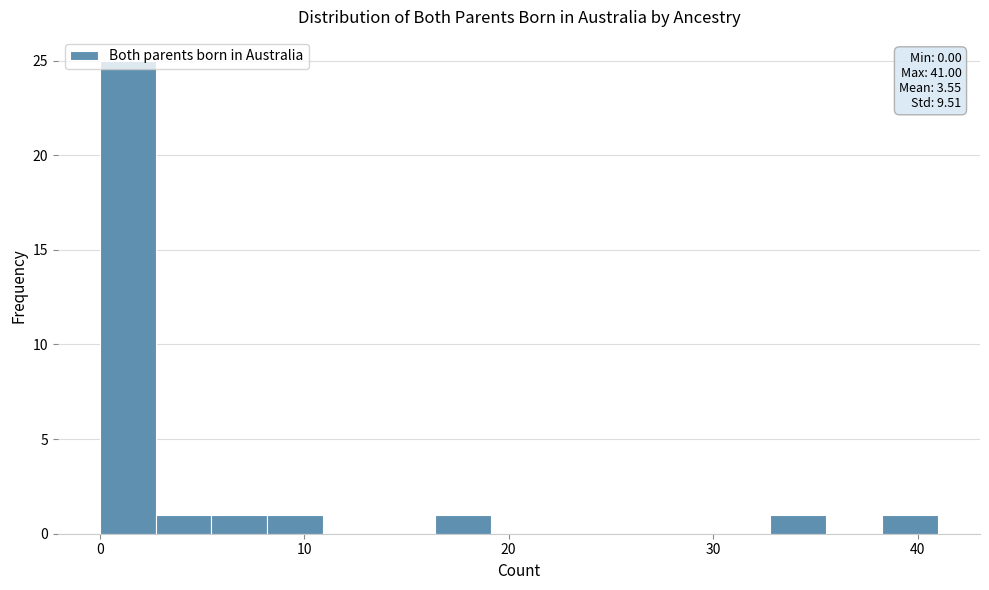

Around what value on the x-axis is the tallest bar? Give the approximate position of its centre, as read against the axis.

1